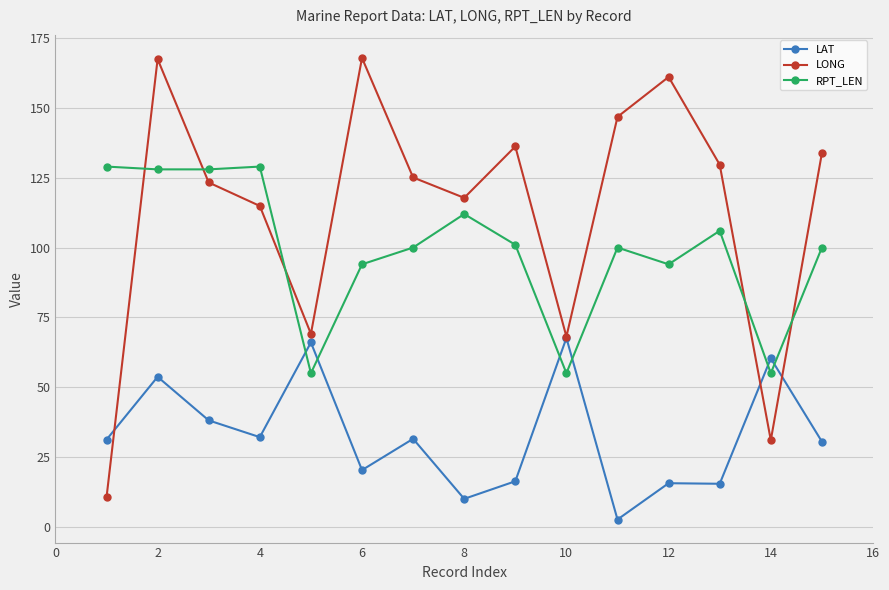

Which series has the widest spread of values?

LONG